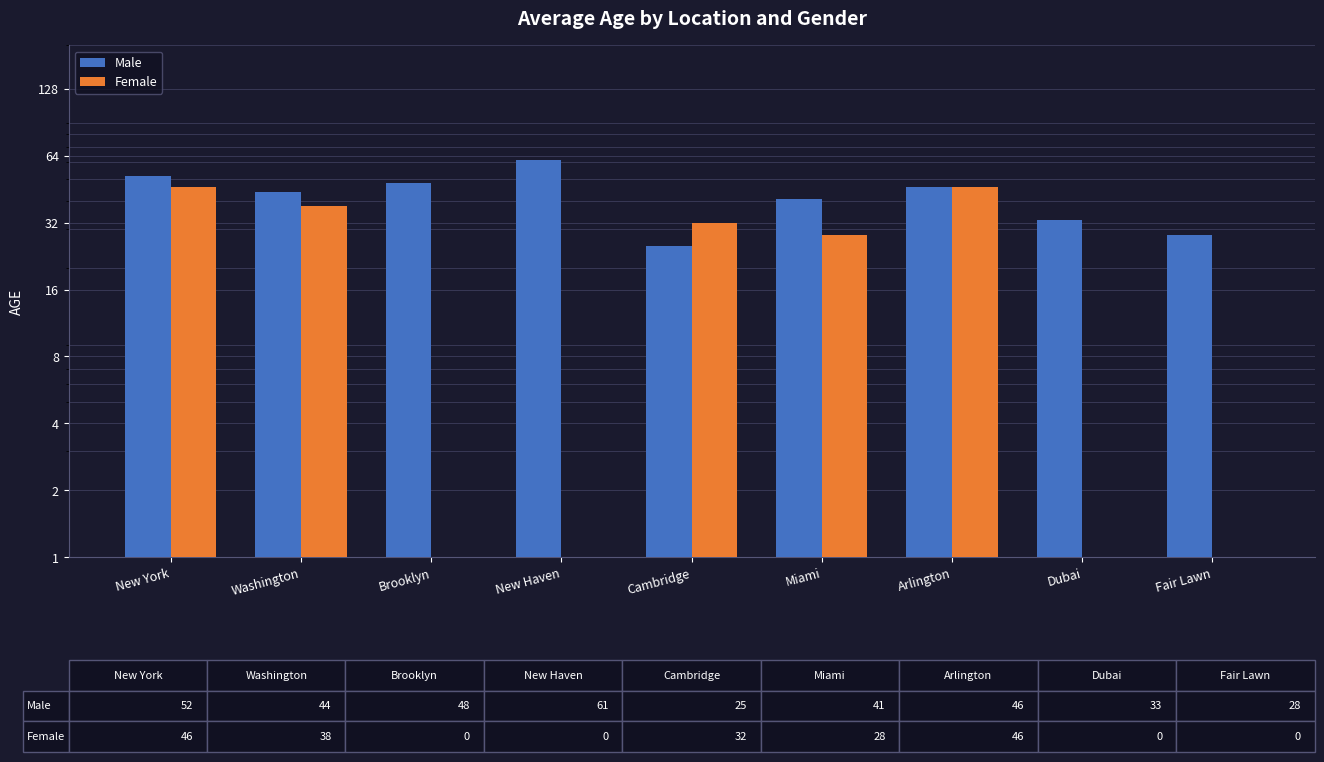

Are the bars horizontal?

No